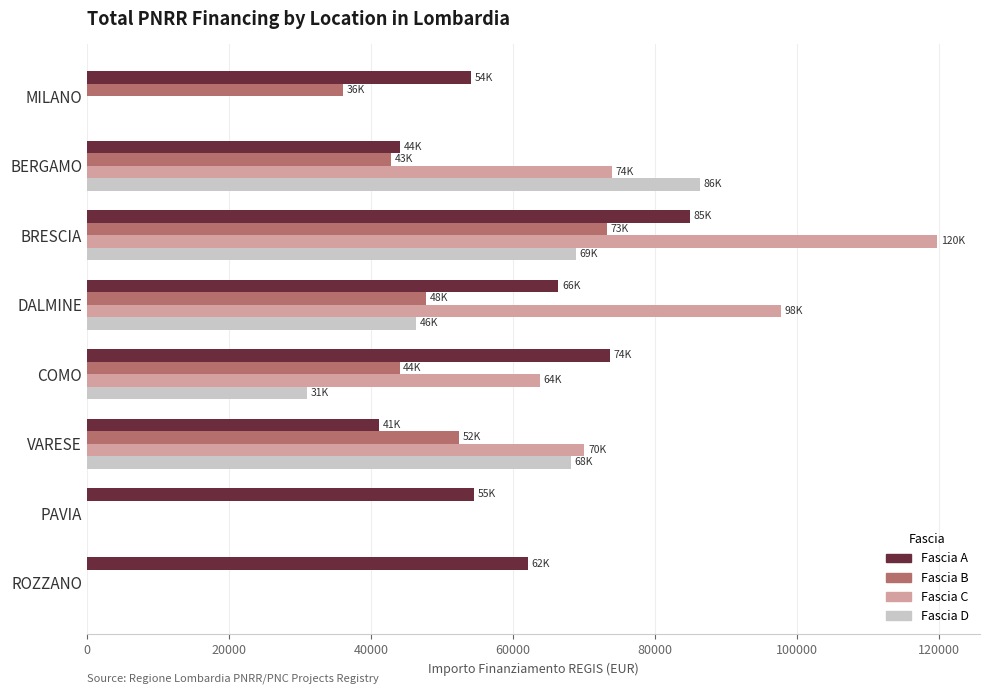

Is it true that Fascia D equals 68925.6 at BRESCIA?

True